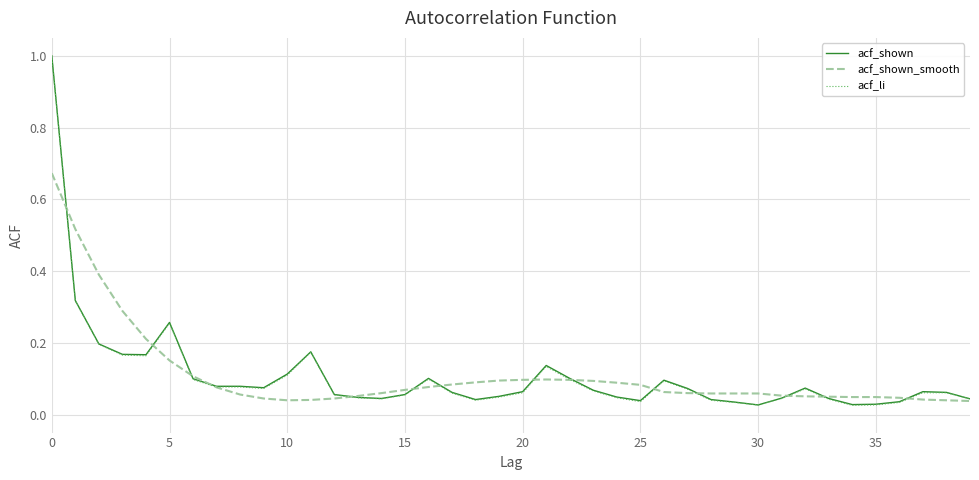

How many lines are shown in the chart?

3